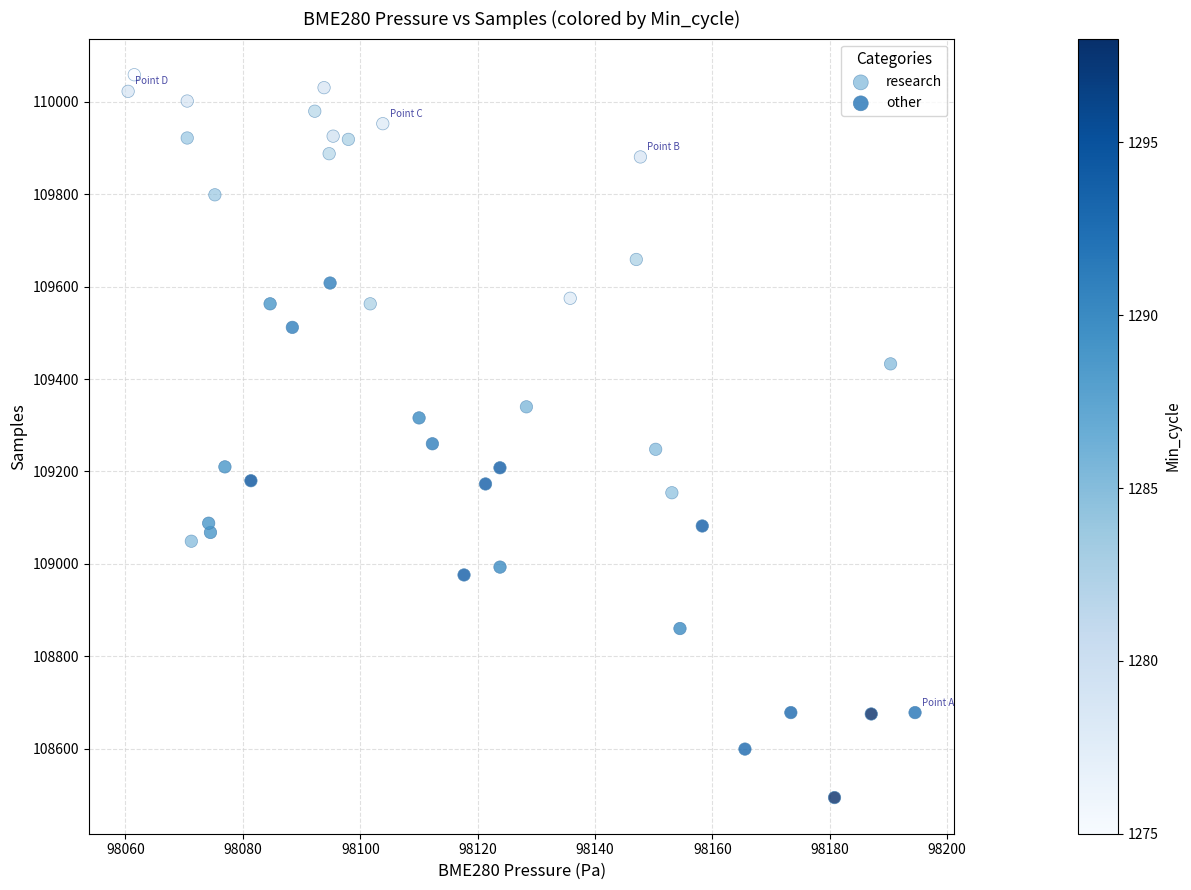

Which series reaches the minimum Y coordinate?

other